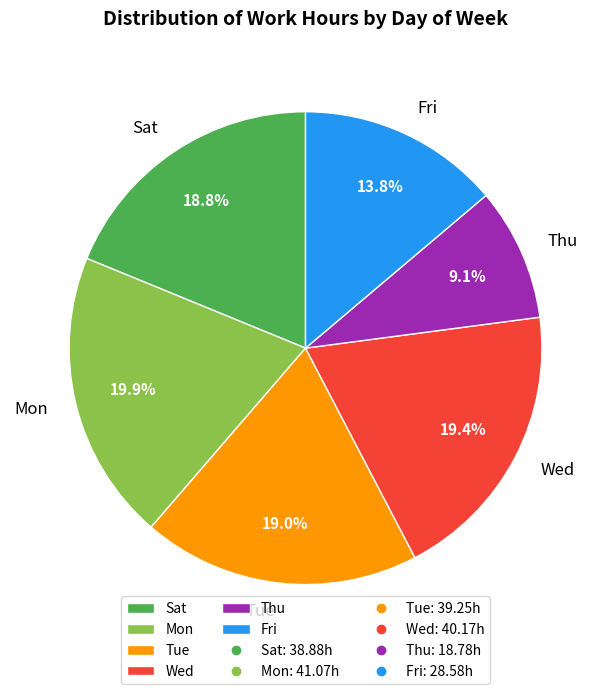

Count the number of slices in the pie.

6